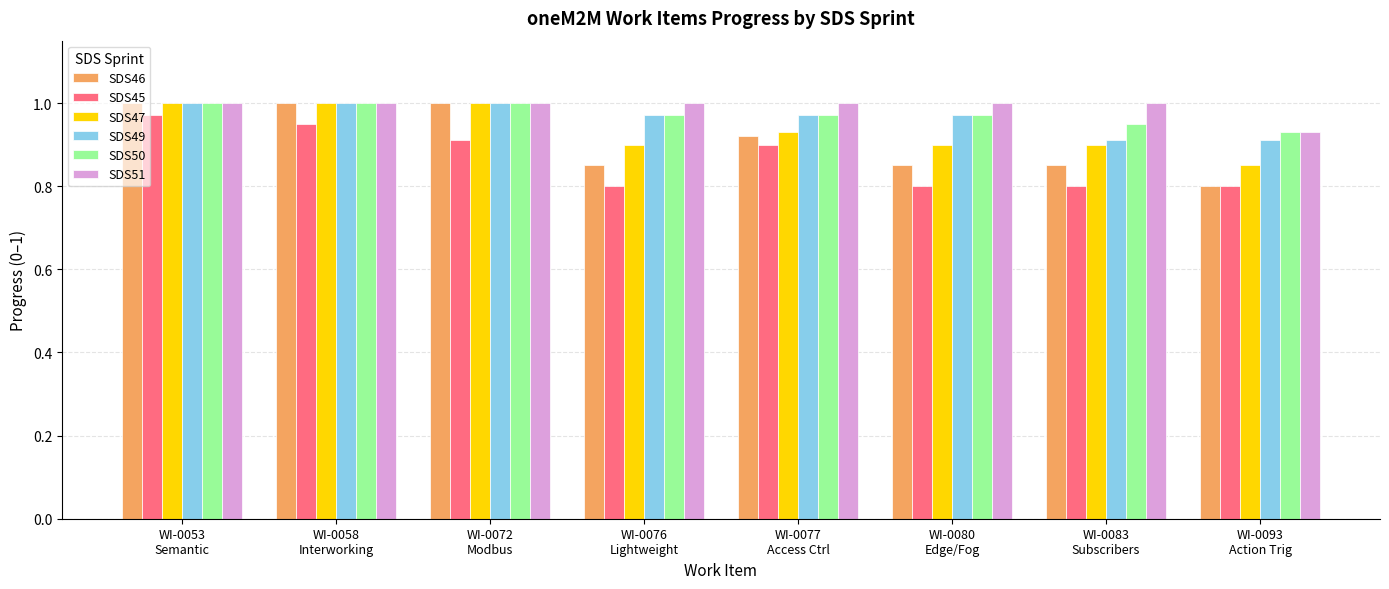

At how many categories does at least one series exceed 0?

8